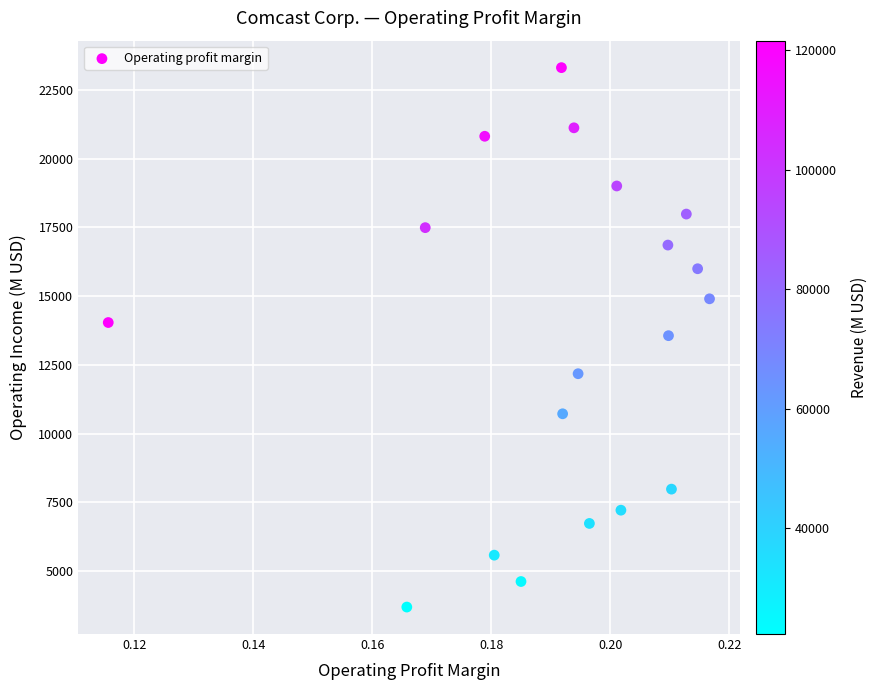

What is the range of Y values (max minus min)?

19624